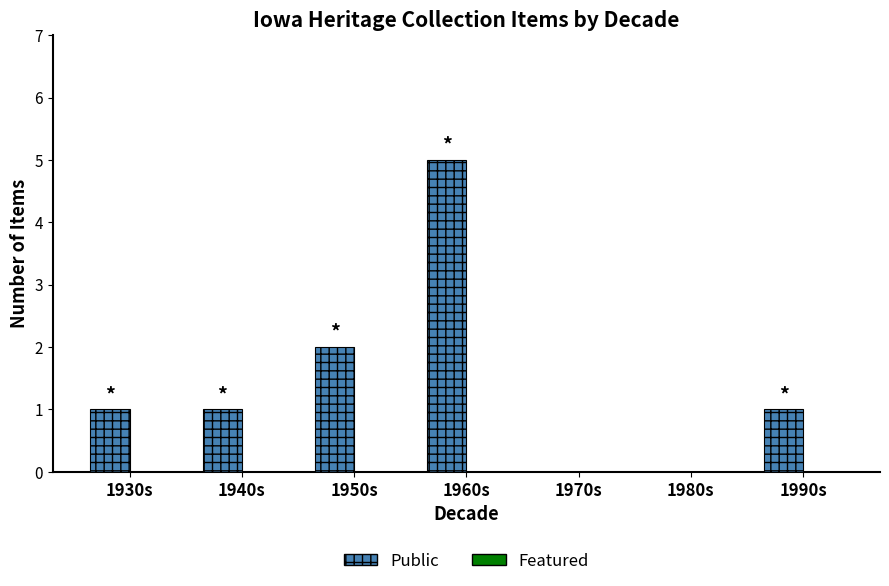

What is the change in value from 1970s to 1990s?

+1